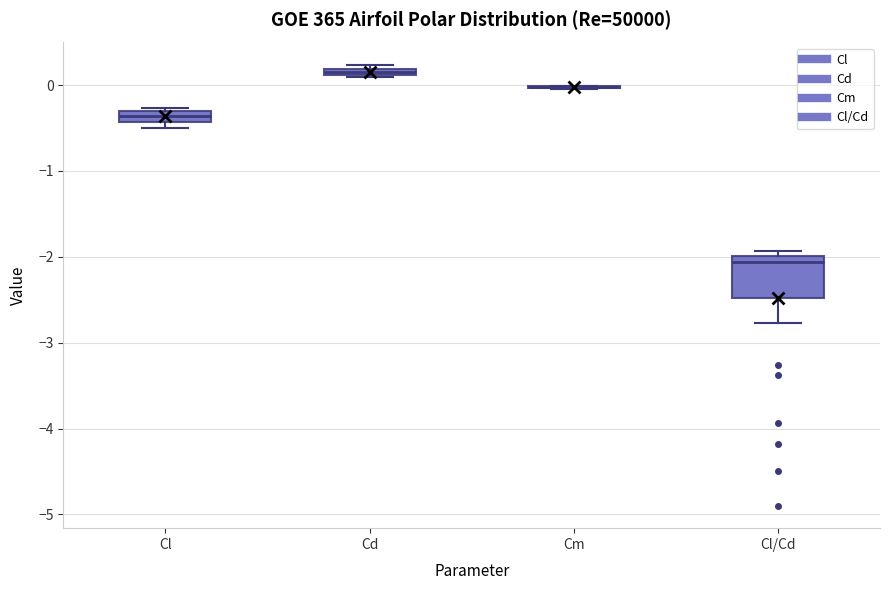

Which box is the tallest, from its lower edge to its upper edge?

Cl/Cd